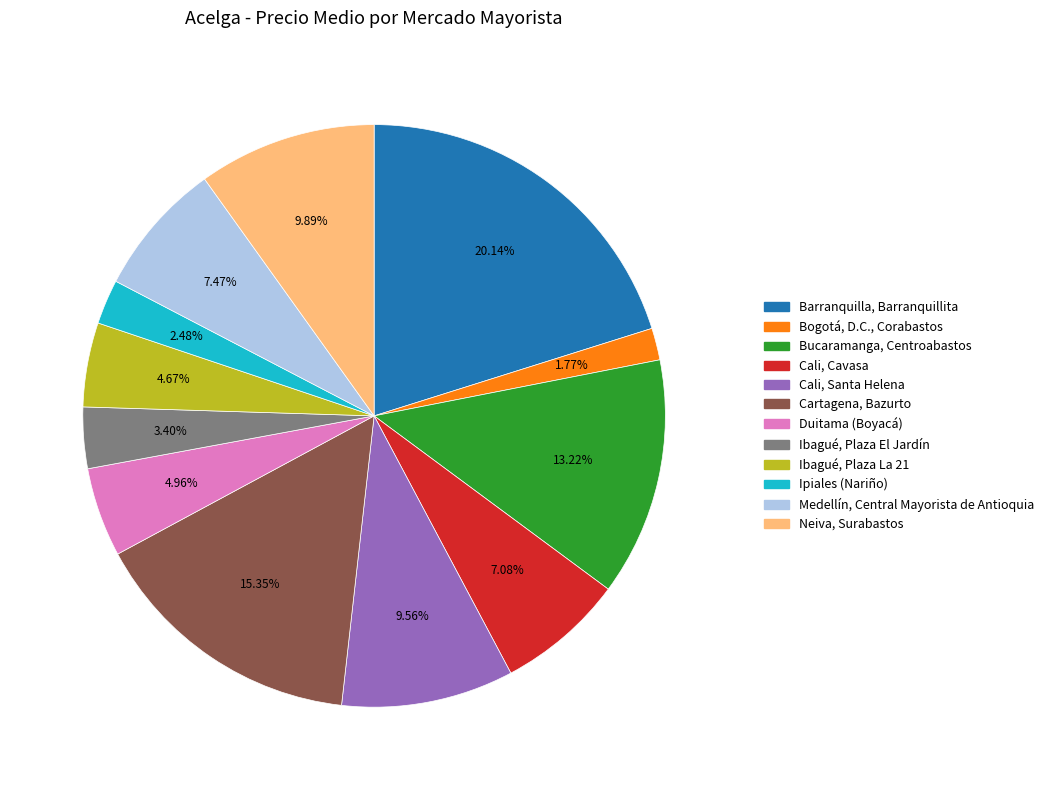

To the nearest percent, what is the combined percentage of Medellín, Central Mayorista de Antioquia and Neiva, Surabastos?

17%